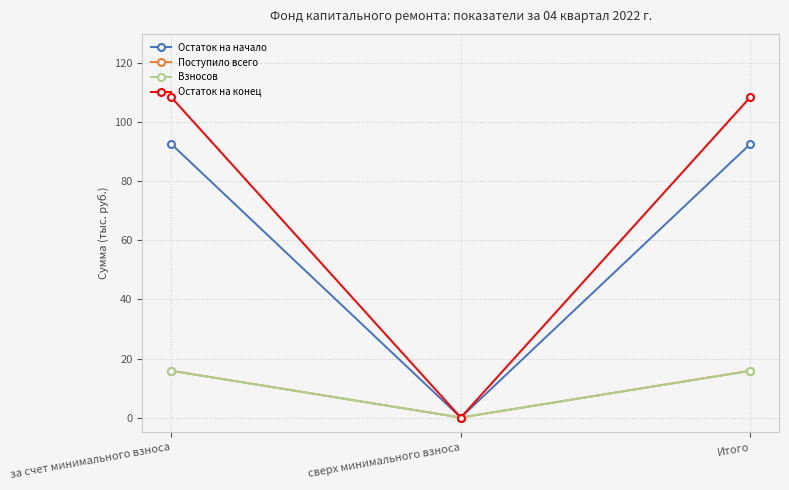

What are all the series names shown in the legend?

Остаток на начало, Поступило всего, Взносов, Остаток на конец